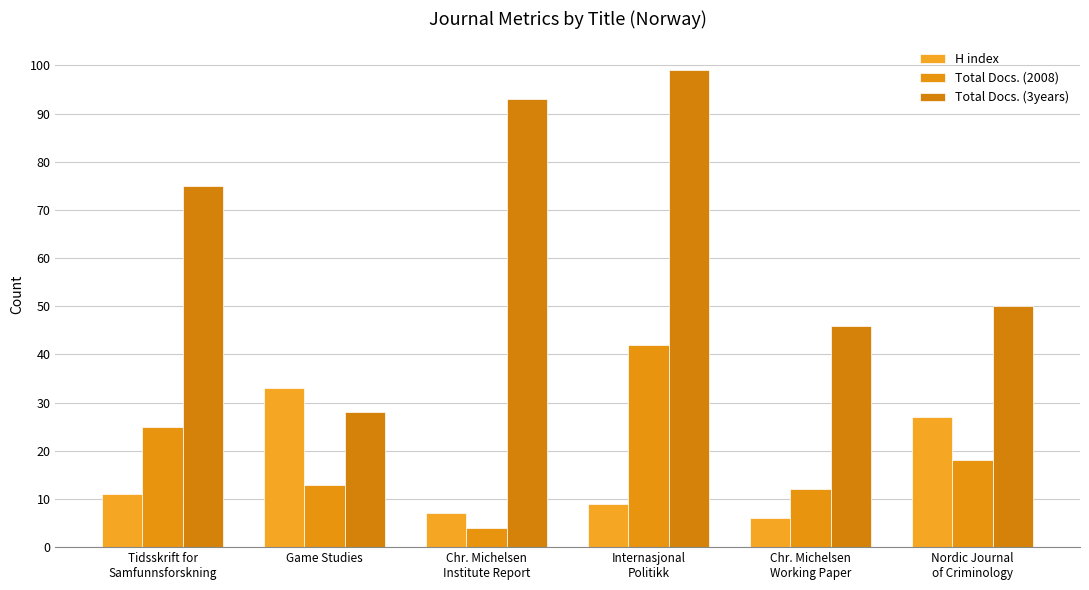

List the series in order of their peak value, highest first.

Total Docs. (3years), Total Docs. (2008), H index